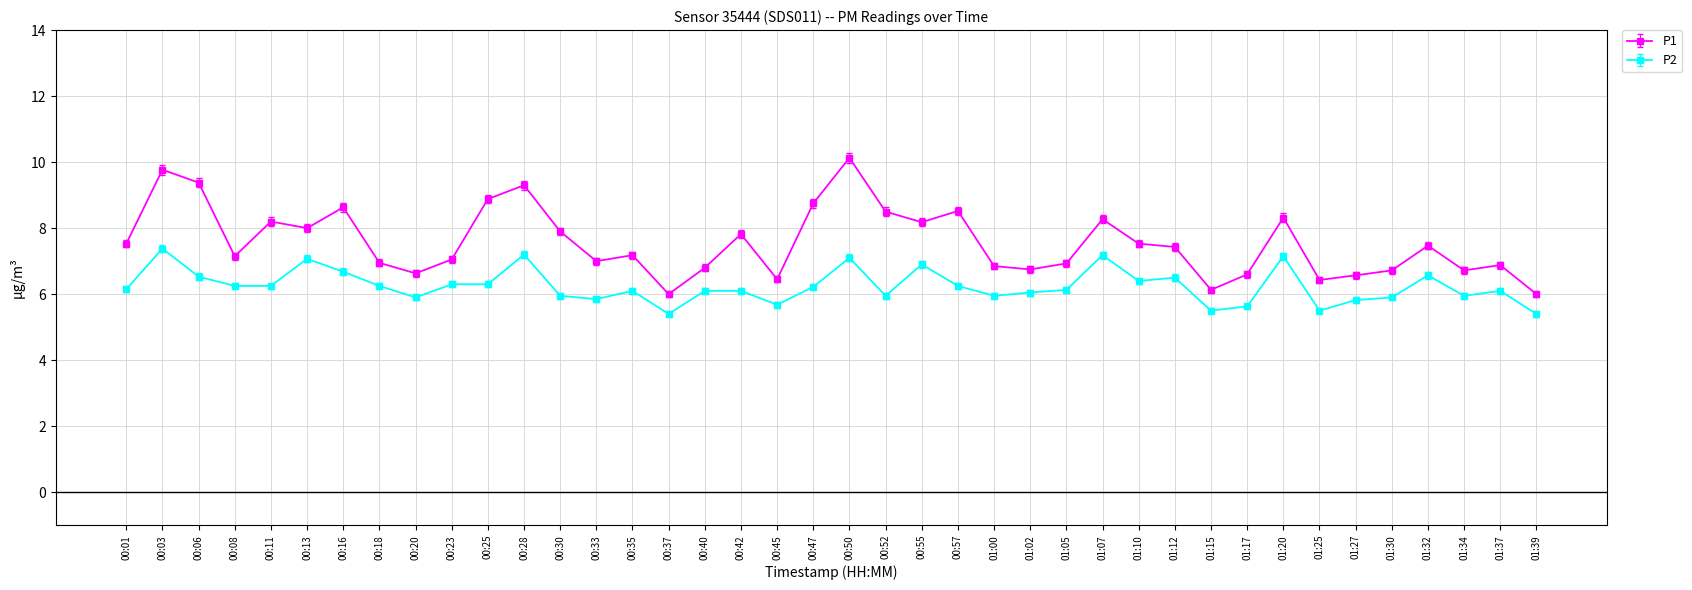

What is the label of the 15th point from the left?

00:35